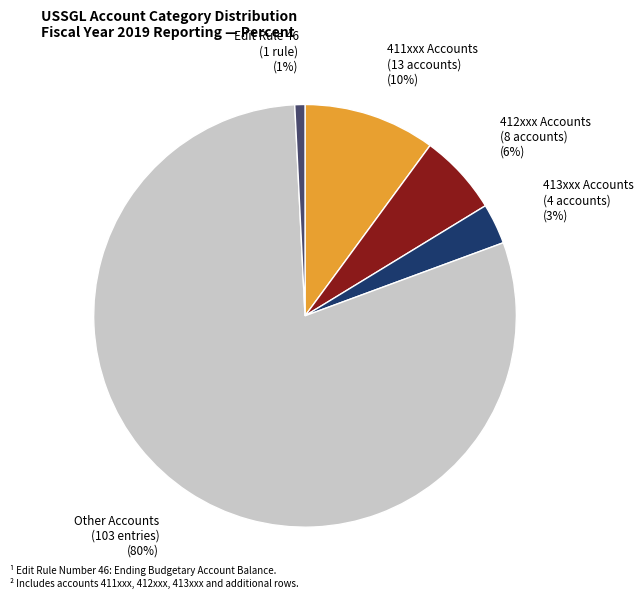

To the nearest percent, what is the difference between the 412xxx Accounts (8 accounts) and 413xxx Accounts (4 accounts) slice percentages?

3%